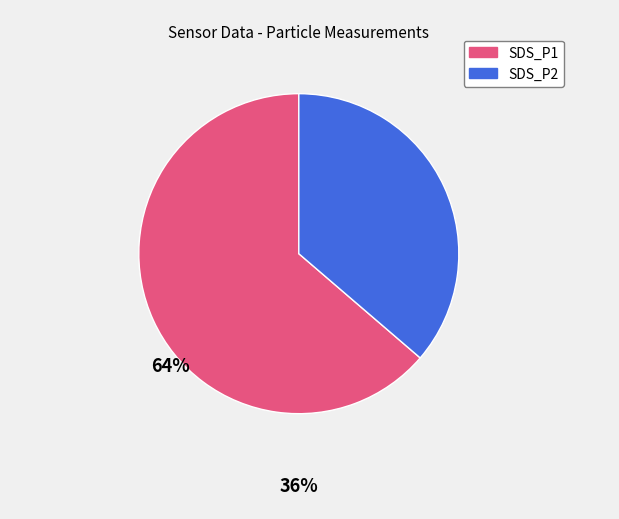

Which slice is the largest?

SDS_P1